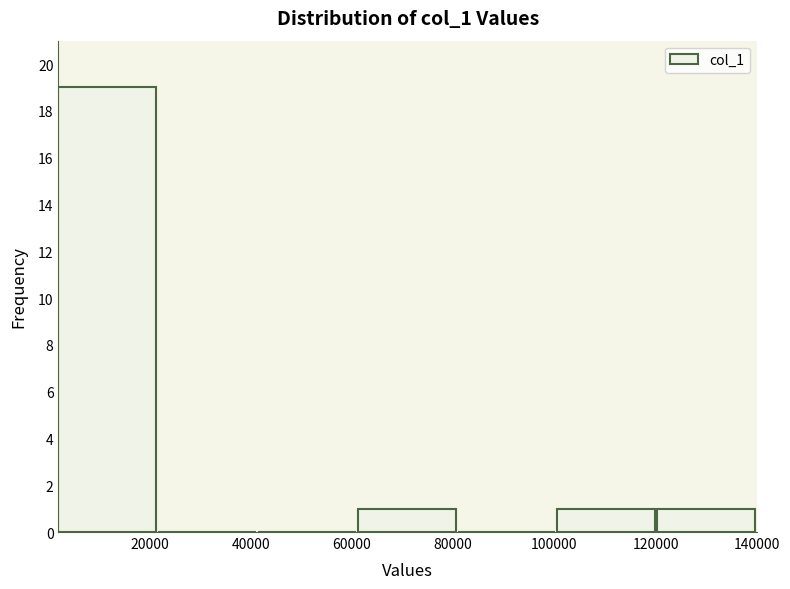

Reading left to right, transcribe this chart: for each bar, give the range it covers on the x-axis and its height. Neither the bar edges nor the heights are printed on the chart, so give them approximately, as read against the axes.

2000 to 22000: 19
22000 to 42000: 0
42000 to 62000: 0
62000 to 80000: 1
80000 to 100000: 0
100000 to 120000: 1
120000 to 140000: 1